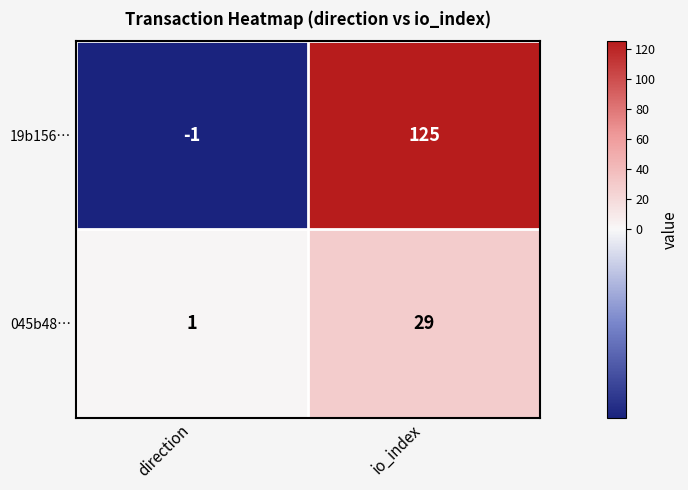

Read the 19b156… value at io_index, to the nearest 5.

125